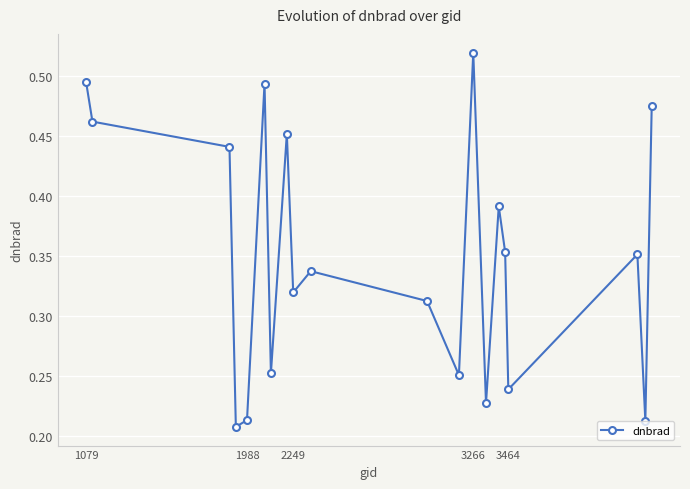

What is the sum of all values?

7.0